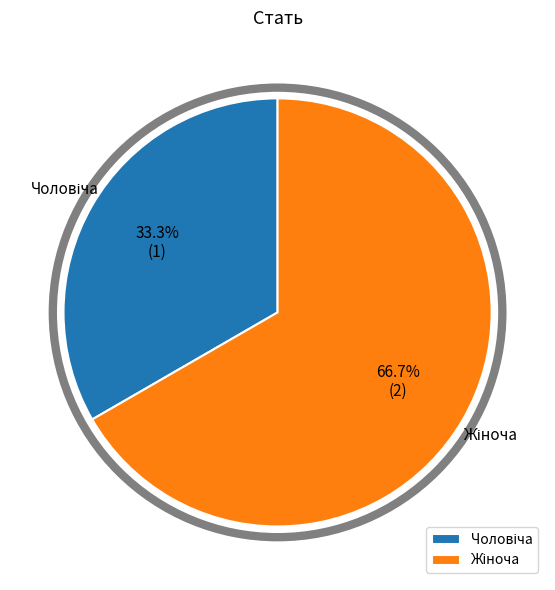

Does any single category account for the majority?

Yes